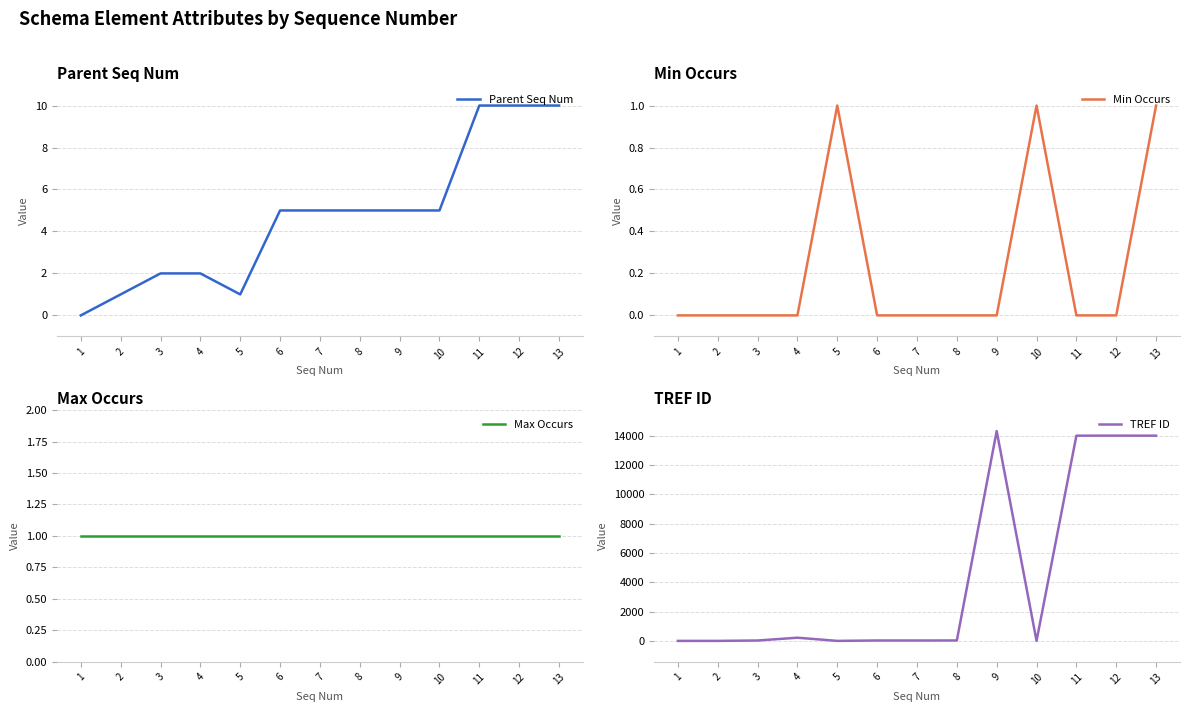

Where do Min Occurs and TREF ID first cross each other?

4 and 5